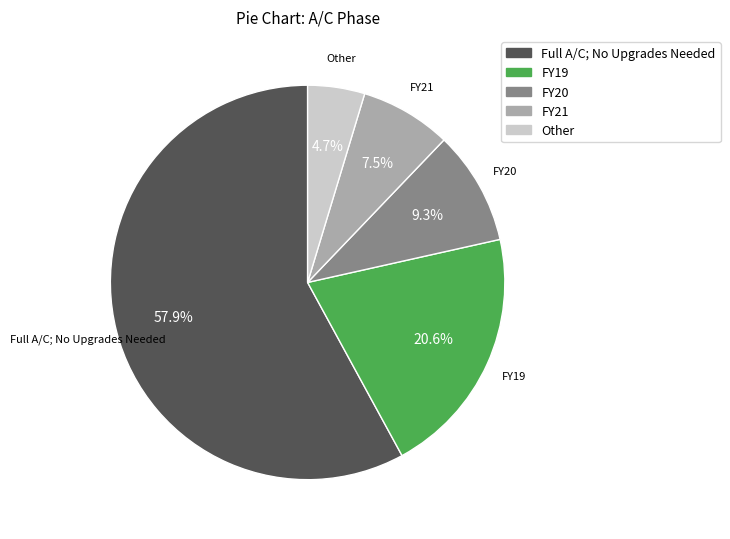

To the nearest percent, what is the combined percentage of FY20 and FY21?

17%